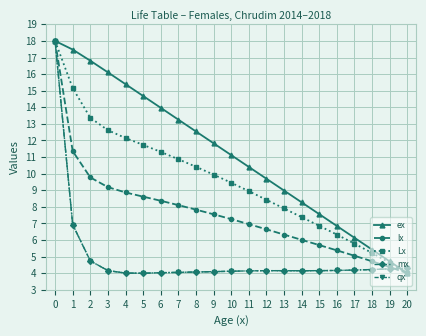

What are all the series names shown in the legend?

ex, lx, Lx, mx, qx